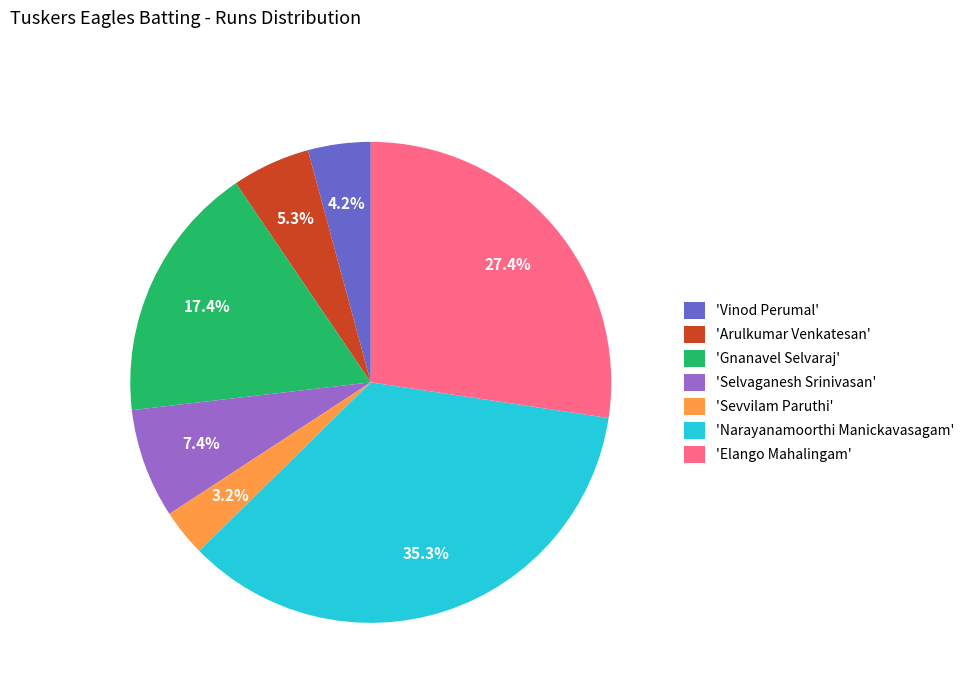

How many slices are in this pie chart?

7